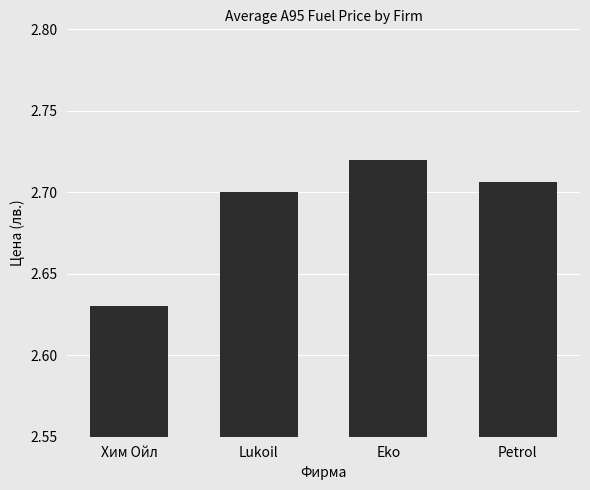

What position from the right is Eko?

2